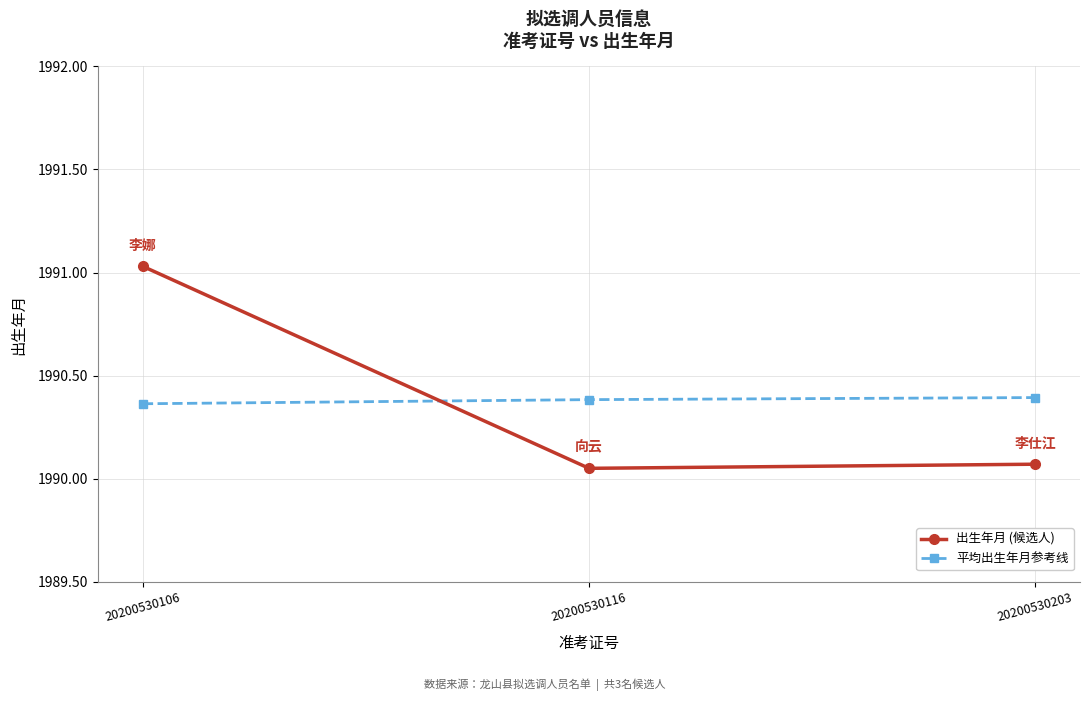

At which category is the sum across all series the highest?

20200530106